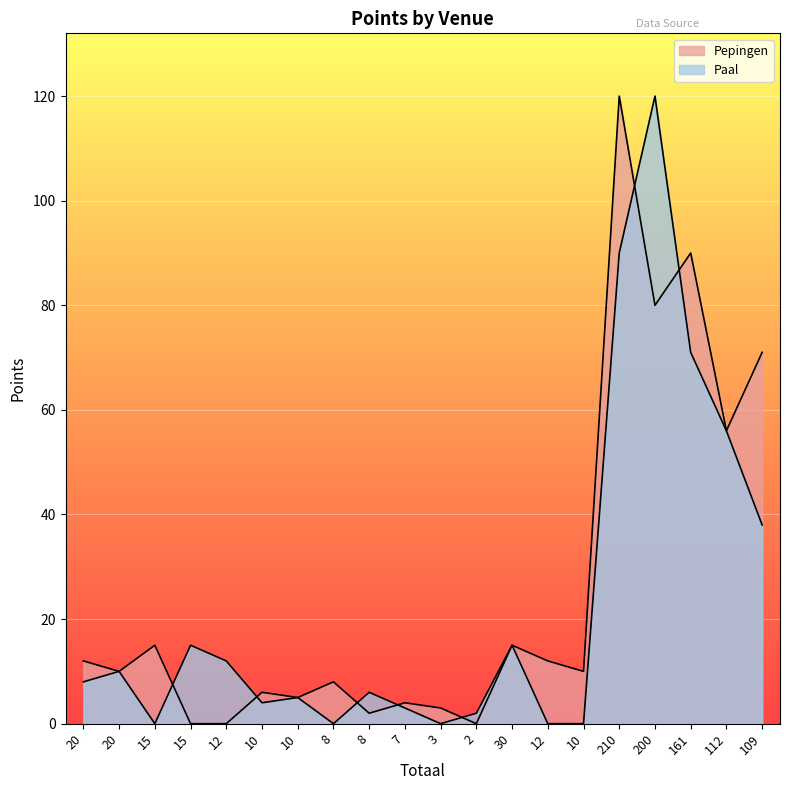

List the series in order of their overall mean, lowest first.

Paal, Pepingen